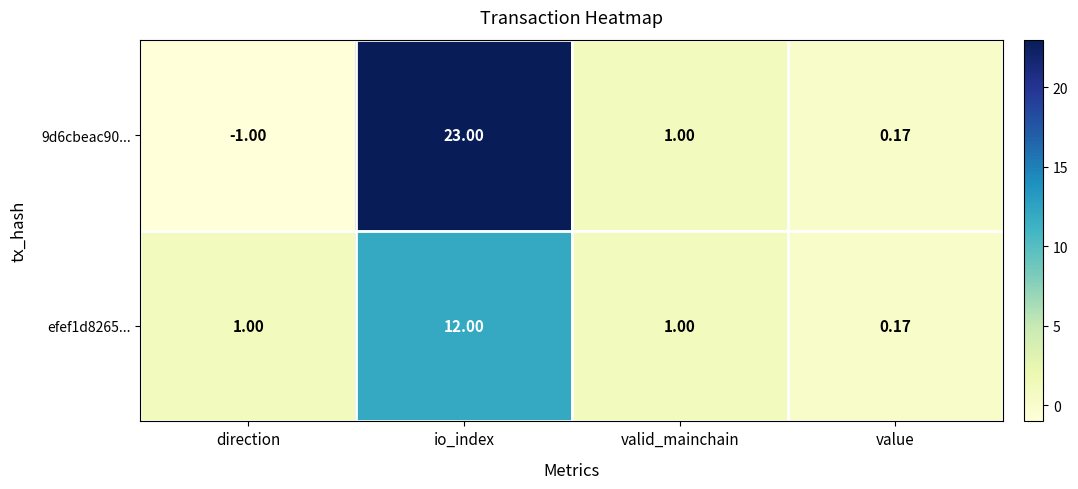

At which label does 9d6cbeac90... first exceed 1?

io_index